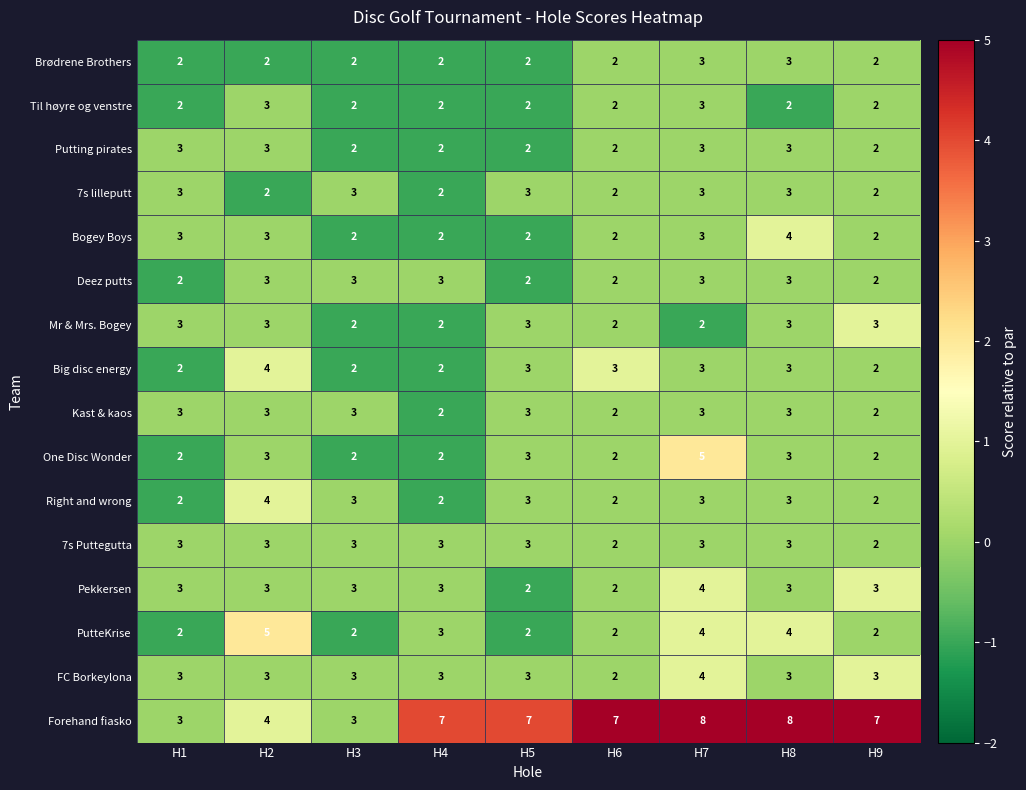

What is the difference between the highest and lowest values at H8?

6